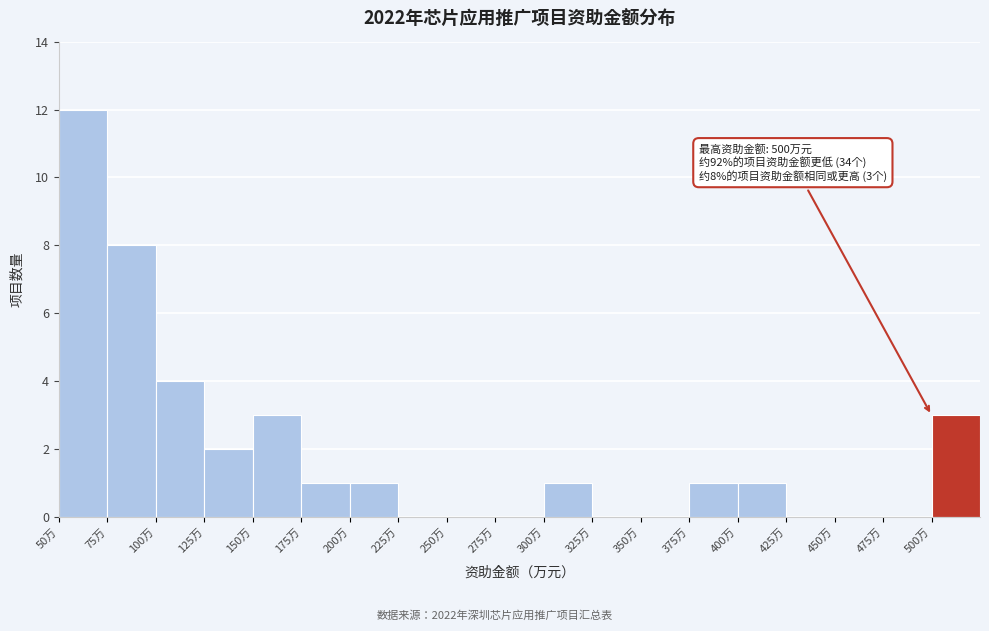

Which range on the x-axis has the tallest bar?

50 to 75